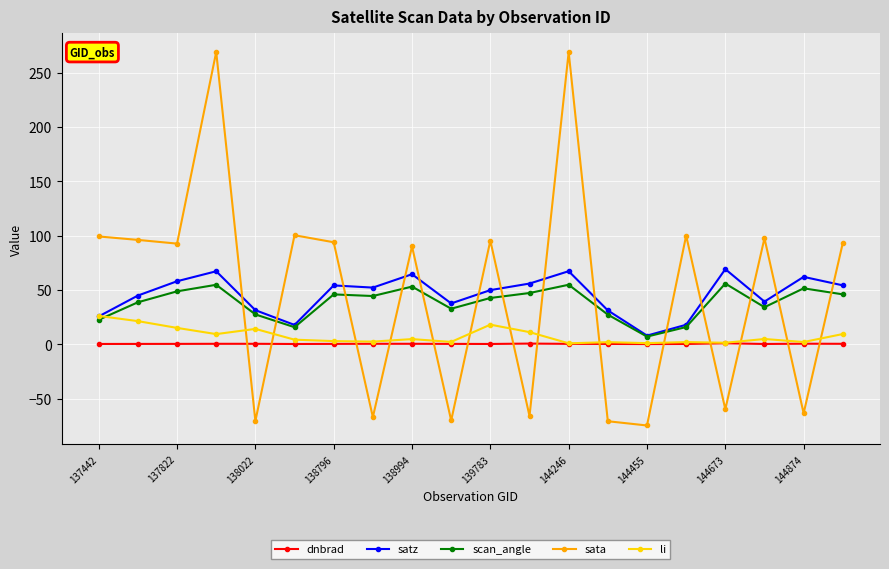

Which series has the widest spread of values?

sata